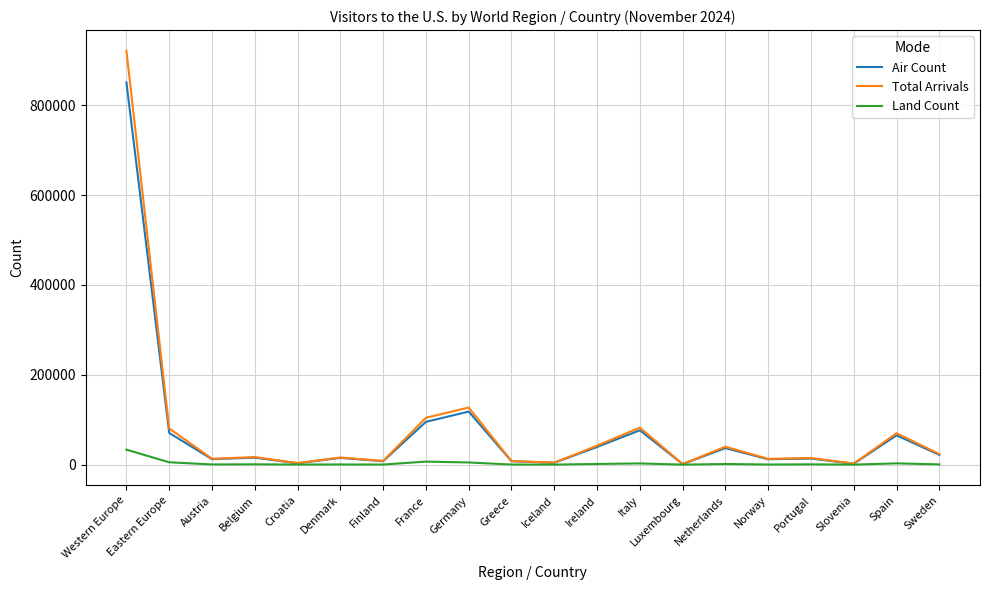

Where does the Land Count series first go above 643?

Western Europe